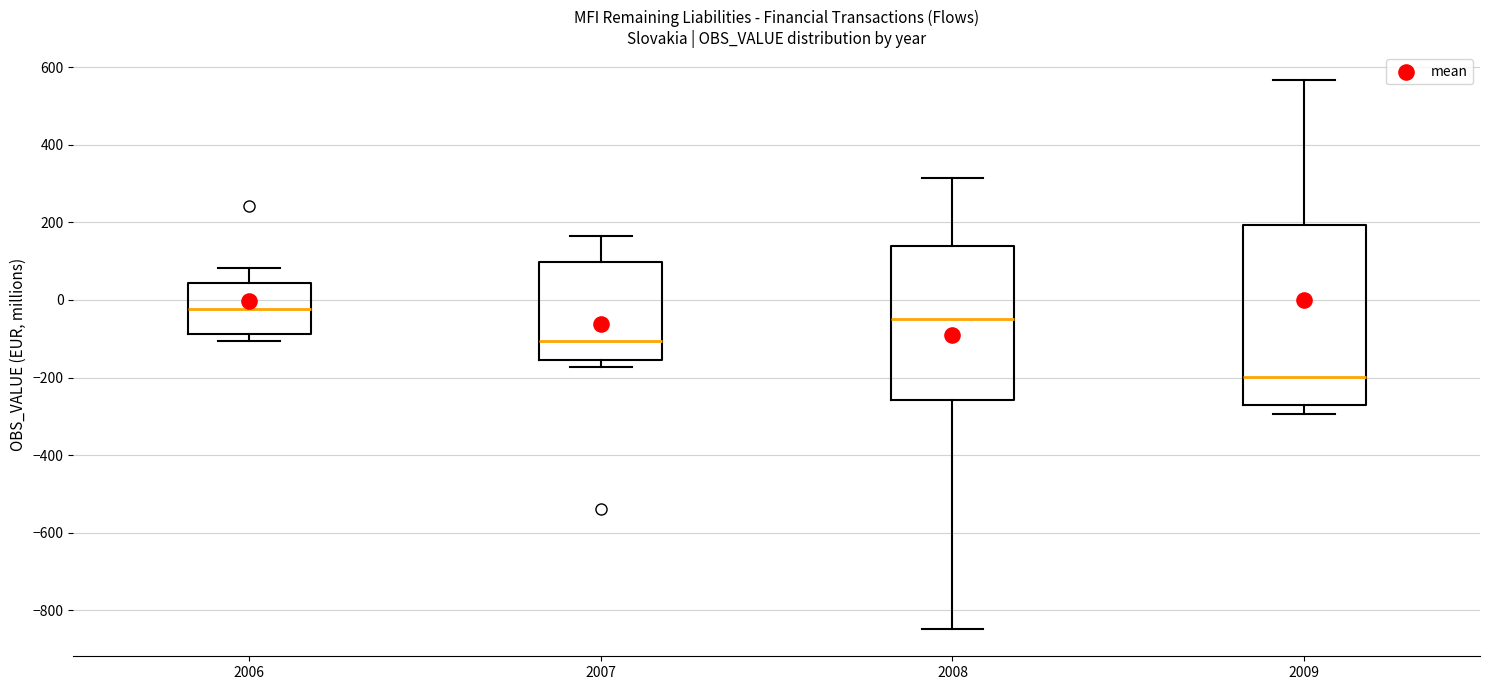

Which box is the tallest, from its lower edge to its upper edge?

2009